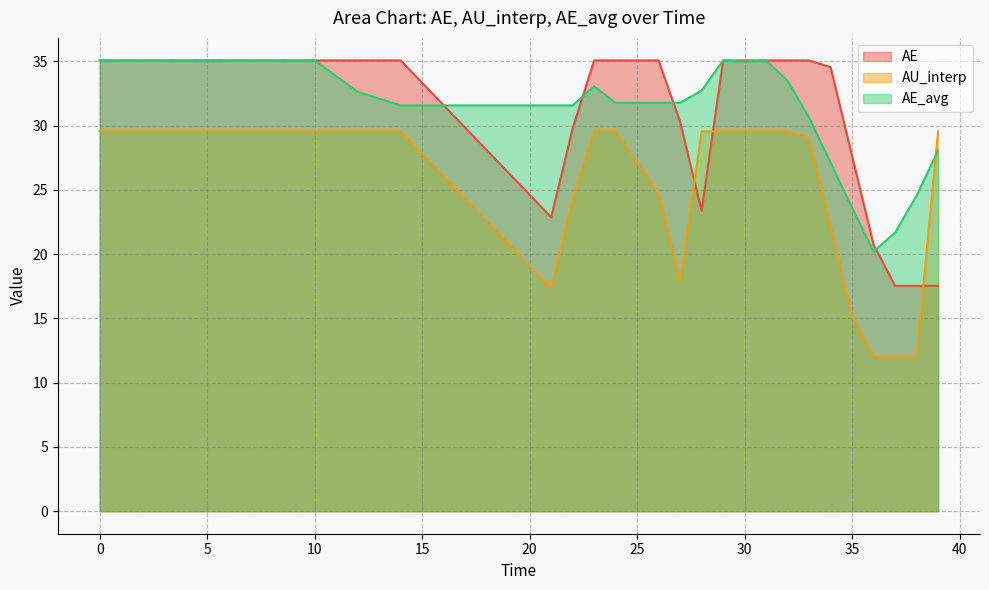

The value of AE at 35 is 27.6. True or false?

True